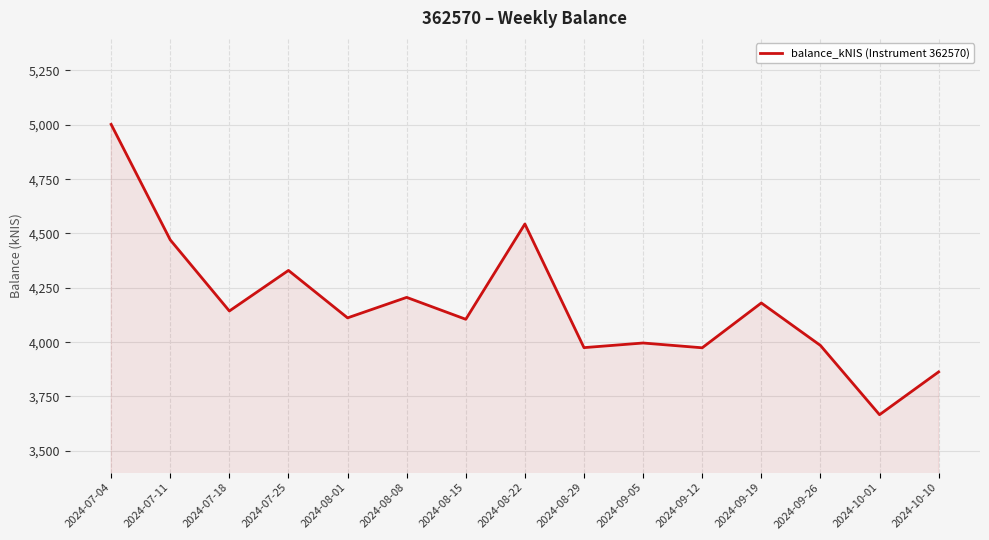

True or false: the data shows 3974.8 at 2024-08-29.

True